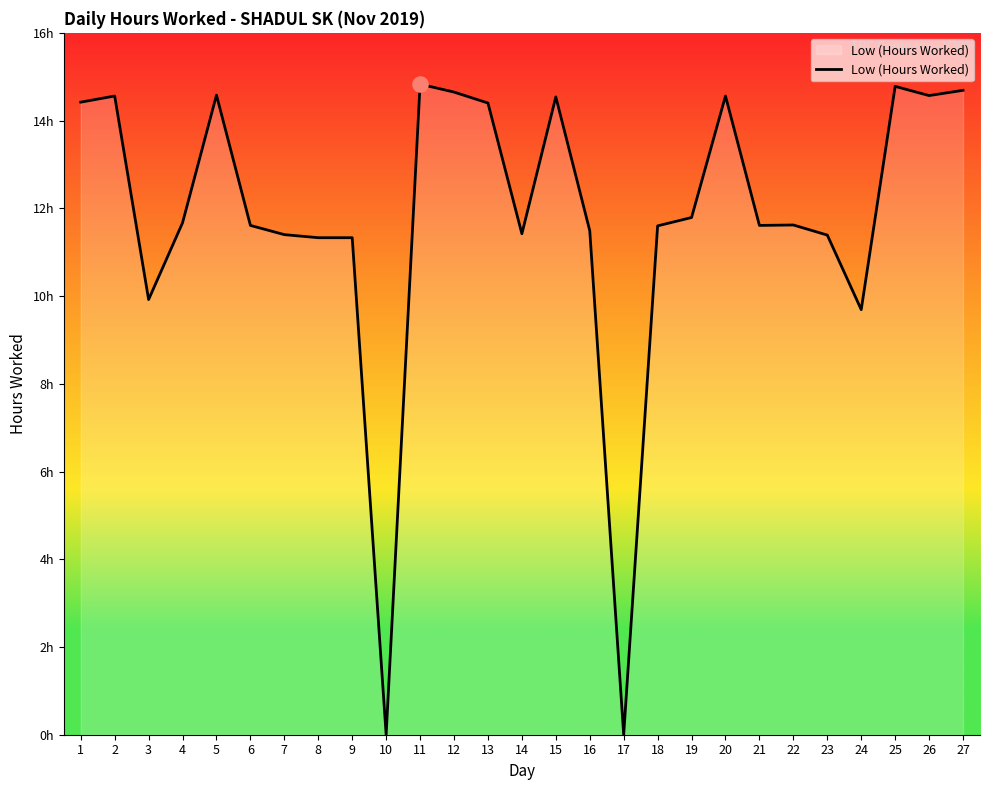

Approximately how many times larger is the value at 16 compared to 11?

0.8